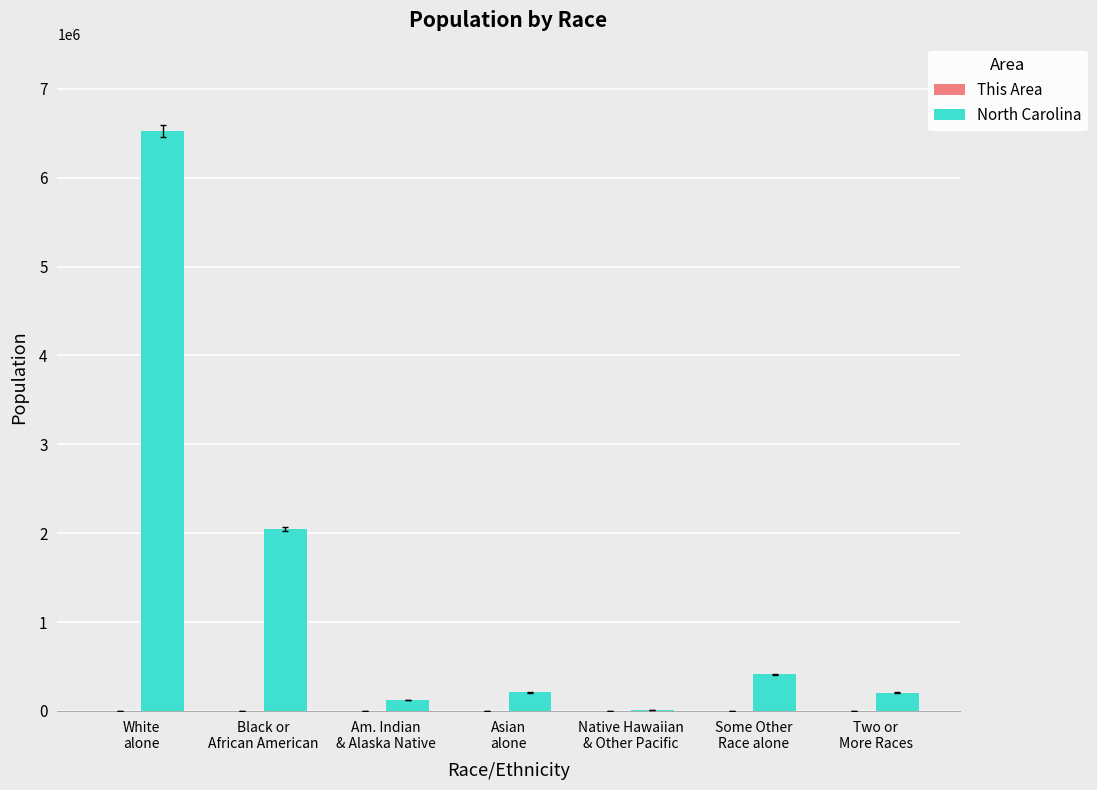

At which category is the sum across all series the highest?

White
alone